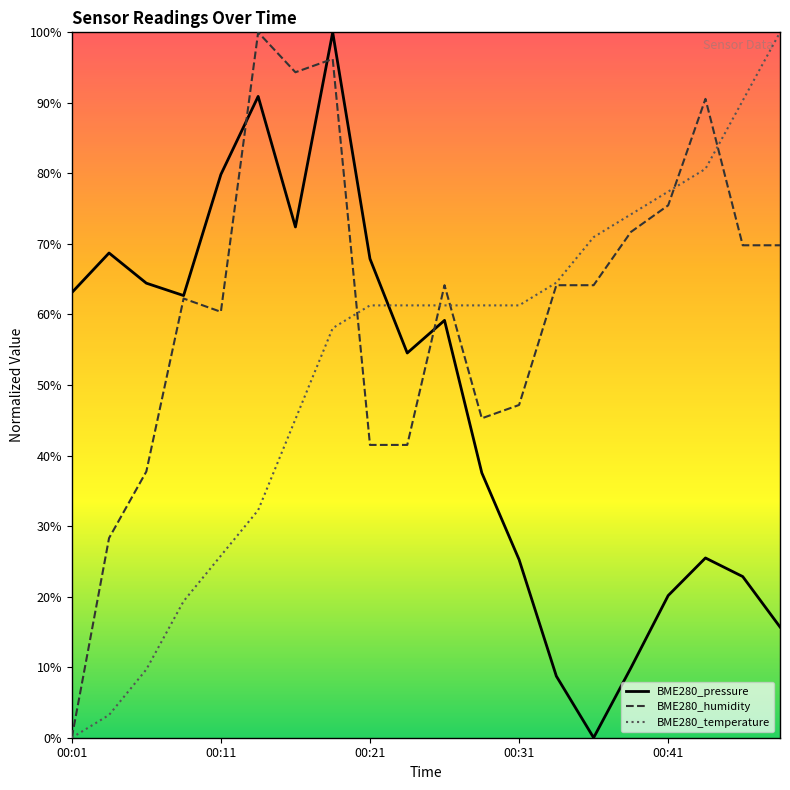

What is the highest value of the BME280_temperature series?

100.0